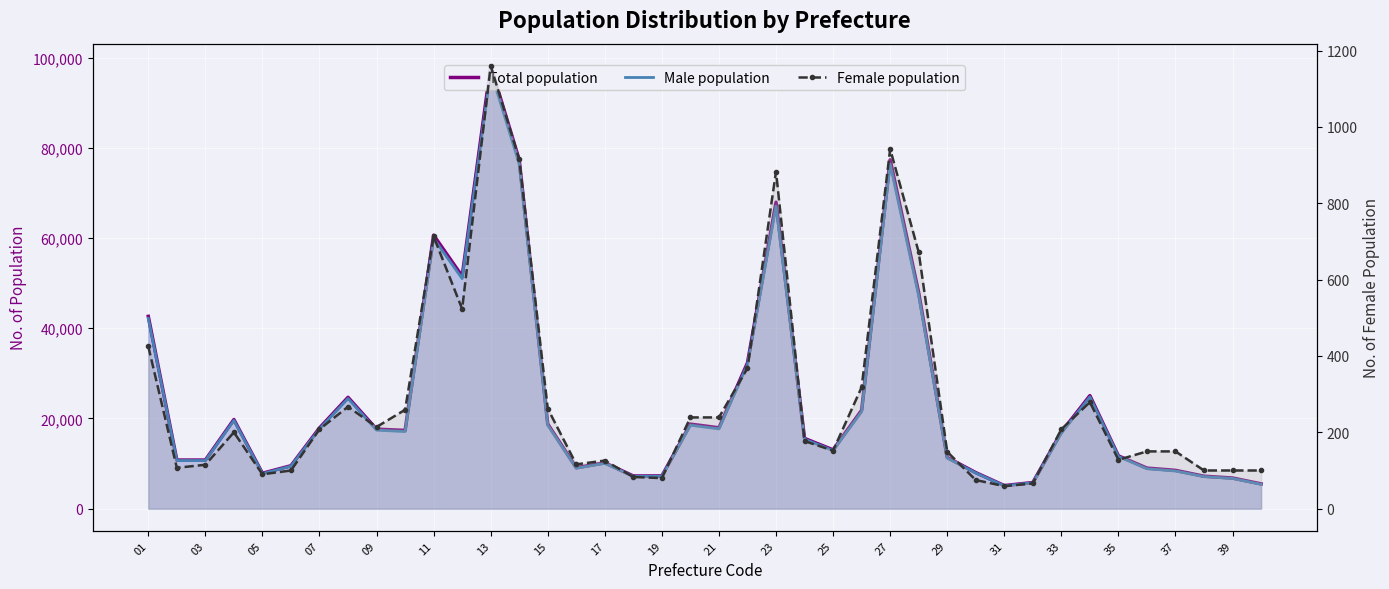

Rank the series by their maximum value, from highest to lowest.

Total population, Male population, Female population